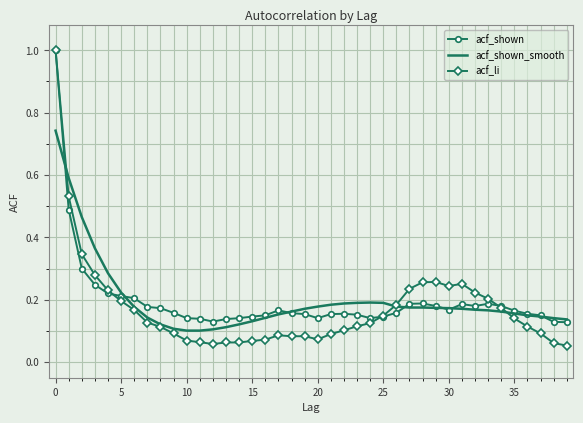

Which series has the largest range (max minus min)?

acf_li